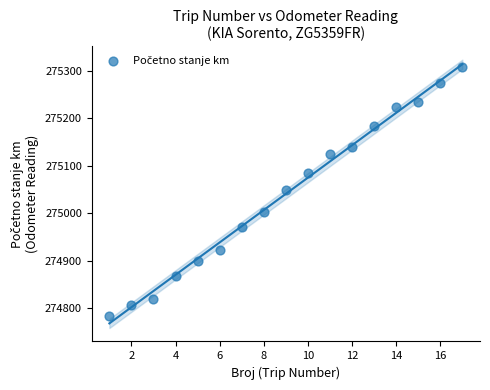

What is the range of X values (max minus min)?

16